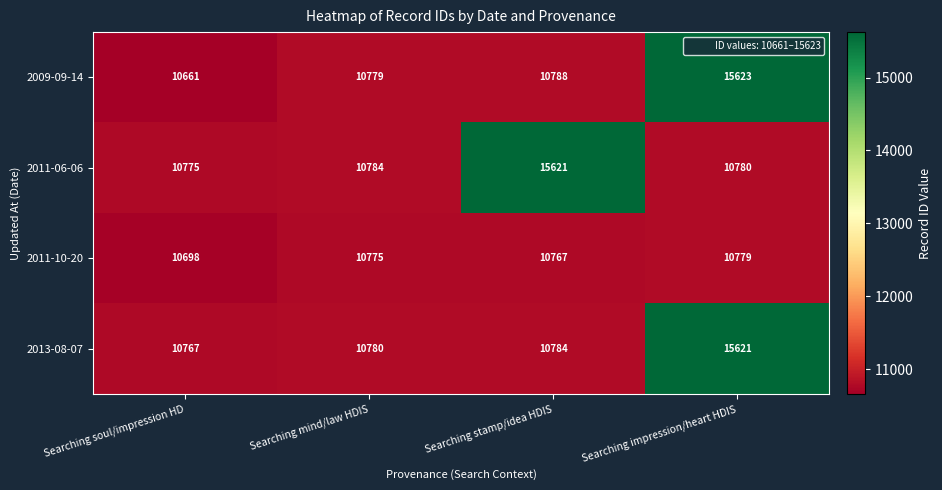

Count the number of categories in the chart.

4